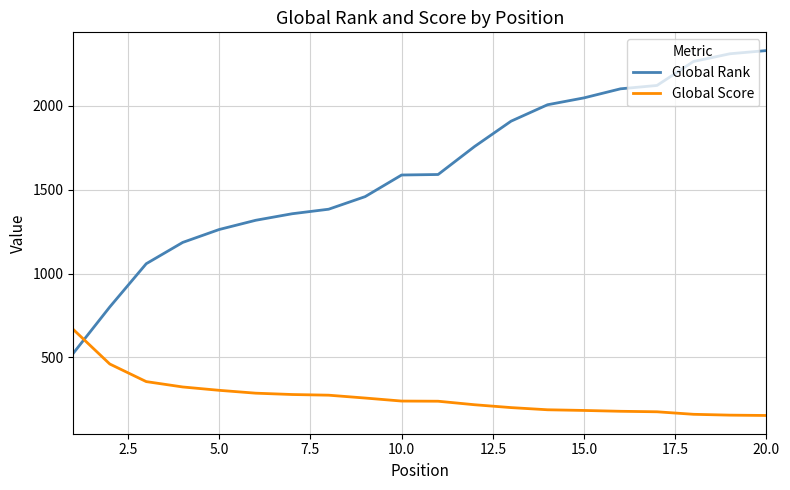

What is the highest value of the Global Rank series?

2330